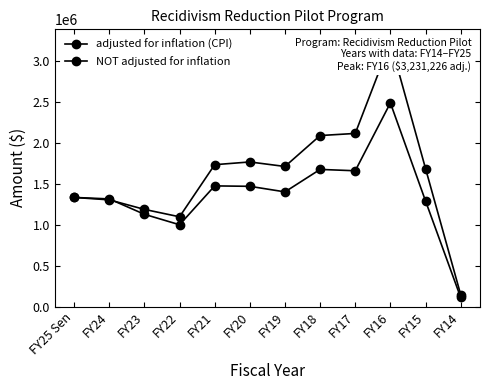

Reading left to right, list all the values displayed in this chart.

adjusted for inflation (CPI): FY25 Sen=1333169	FY24=1303516	FY23=1187065	FY22=1096496	FY21=1733252	FY20=1766718	FY19=1711442	FY18=2089453	FY17=2115141	FY16=3231226	FY15=1686639	FY14=145854
NOT adjusted for inflation: FY25 Sen=1333169	FY24=1315039	FY23=1127114	FY22=999395	FY21=1474160	FY20=1468998	FY19=1400896	FY18=1675579	FY17=1658989	FY16=2488090	FY15=1290164	FY14=110776